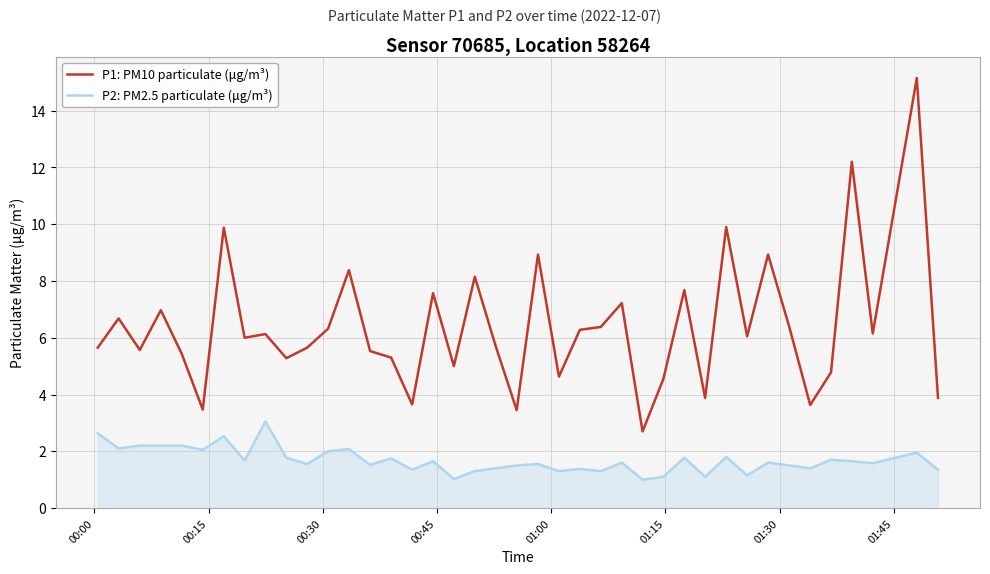

True or false: P1: PM10 particulate (μg/m³) and P2: PM2.5 particulate (μg/m³) cross at least once.

False